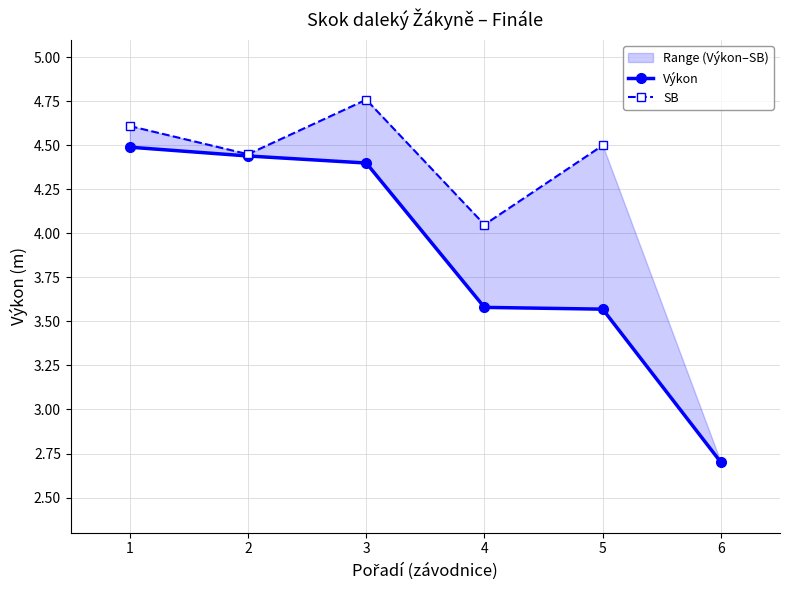

At which category is the sum across all series the highest?

3